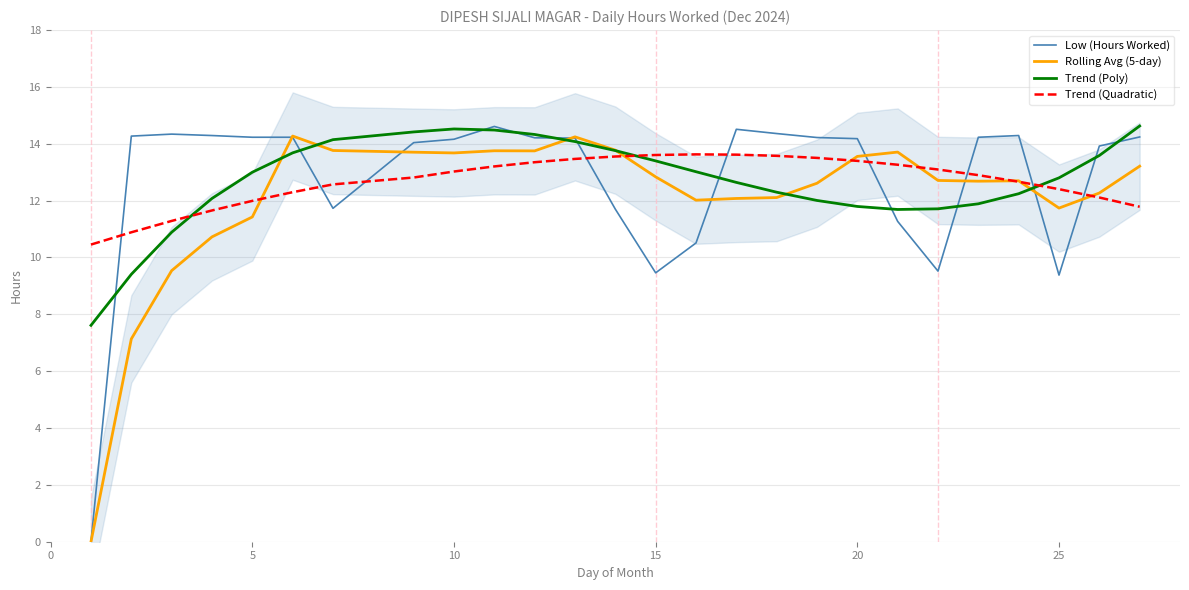

How many times do Trend (Poly) and Trend (Quadratic) cross each other?

3